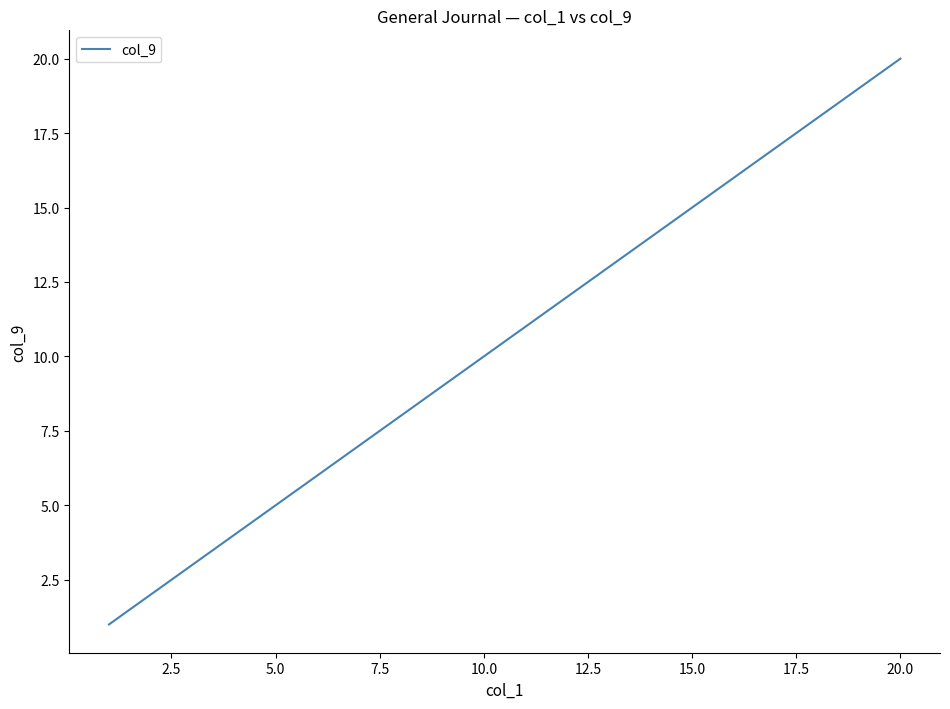

What is the maximum value shown in the chart?

20